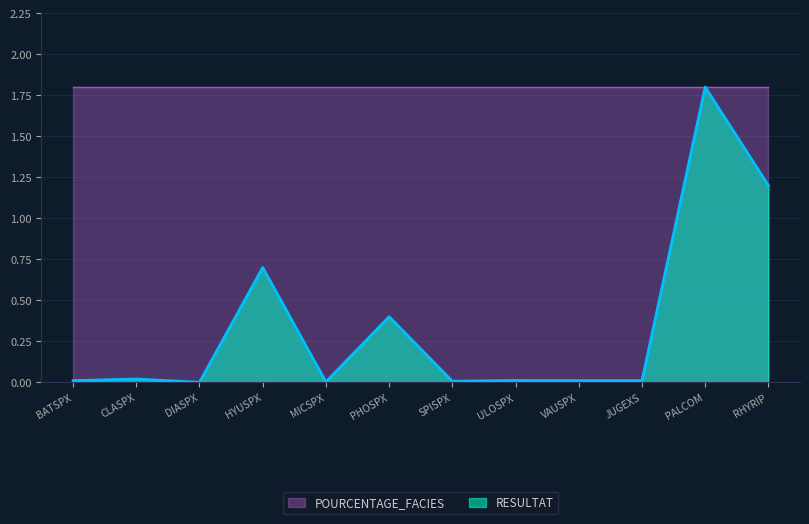

Reading left to right, extract all data points from this chart.

BATSPX=0.0	CLASPX=0.0	DIASPX=0.0	HYUSPX=0.7	MICSPX=0.0	PHOSPX=0.4	SPISPX=0.0	ULOSPX=0.0	VAUSPX=0.0	JUGEXS=0.0	PALCOM=1.8	RHYRIP=1.2